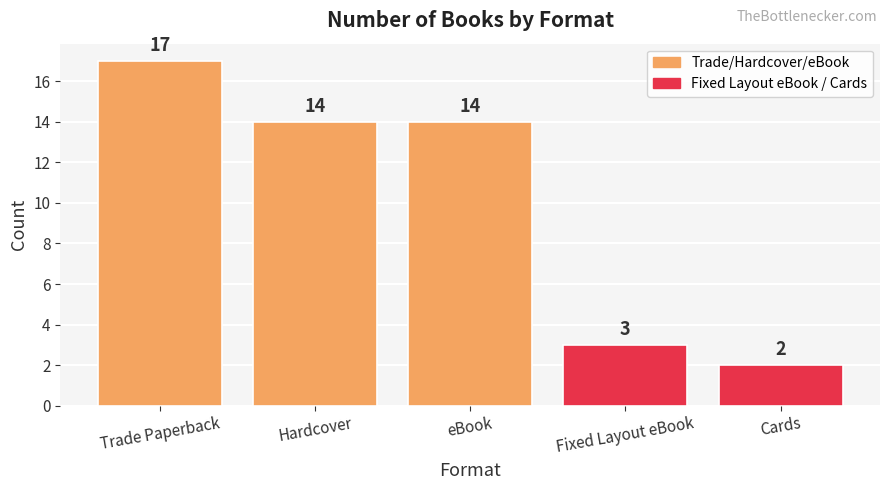

What is the minimum value shown in the chart?

2